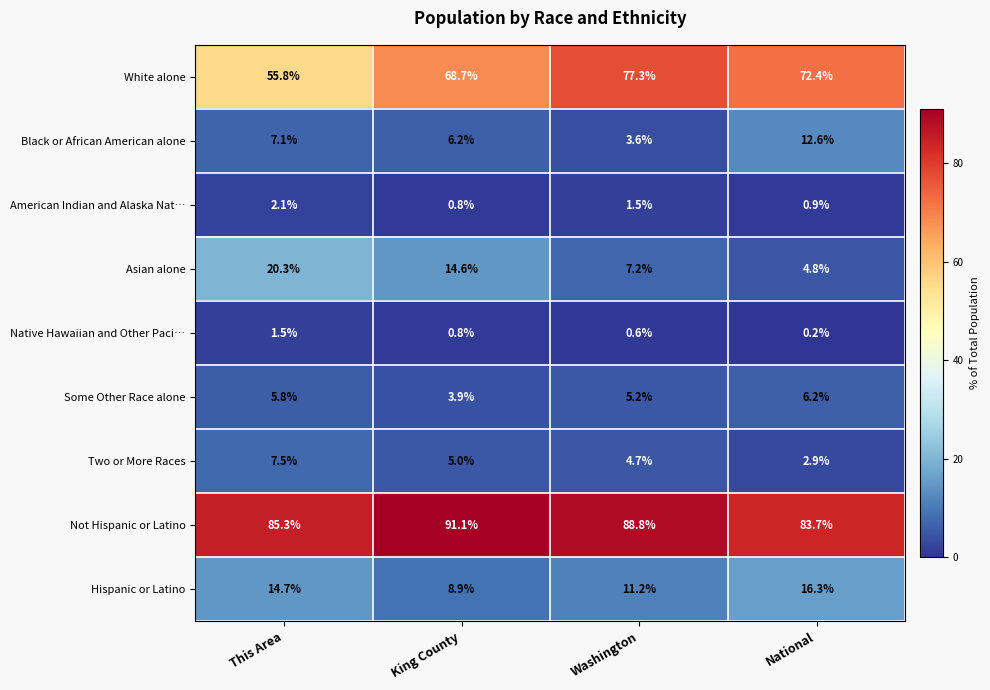

The Native Hawaiian and Other Paci… series shows 0.2 at National. True or false?

True